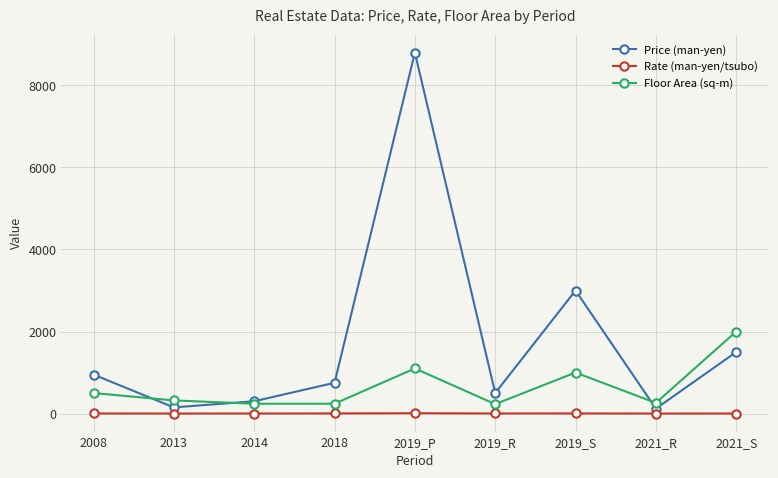

True or false: Floor Area (sq-m) has a value of 628.5 at 2019_S.

False